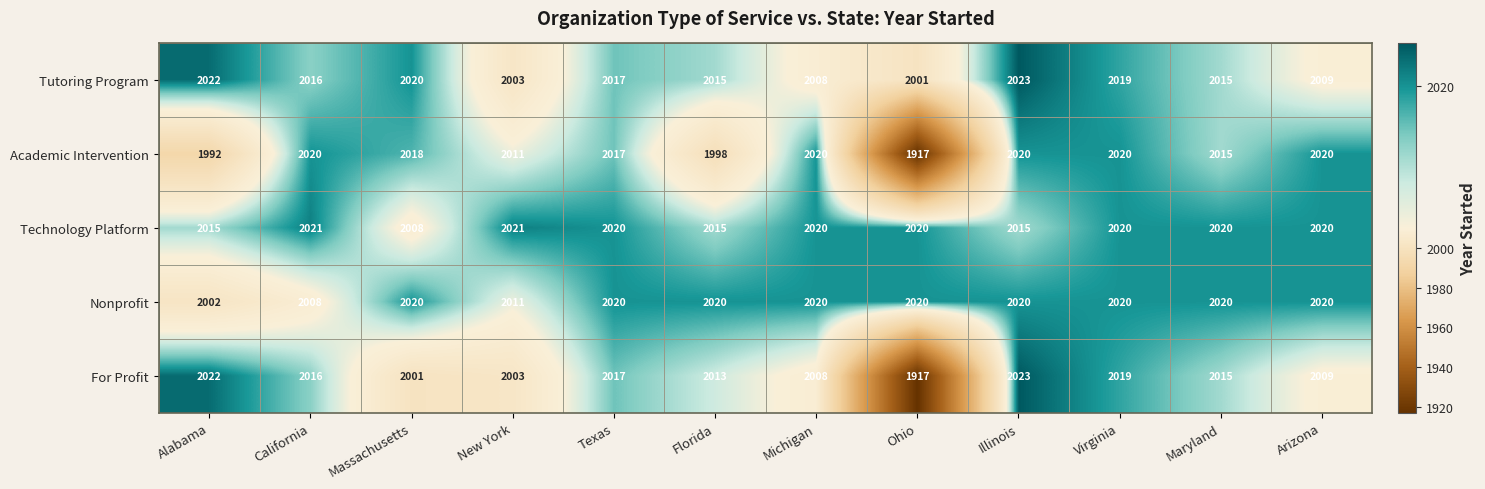

At which label does Academic Intervention reach its minimum?

Ohio